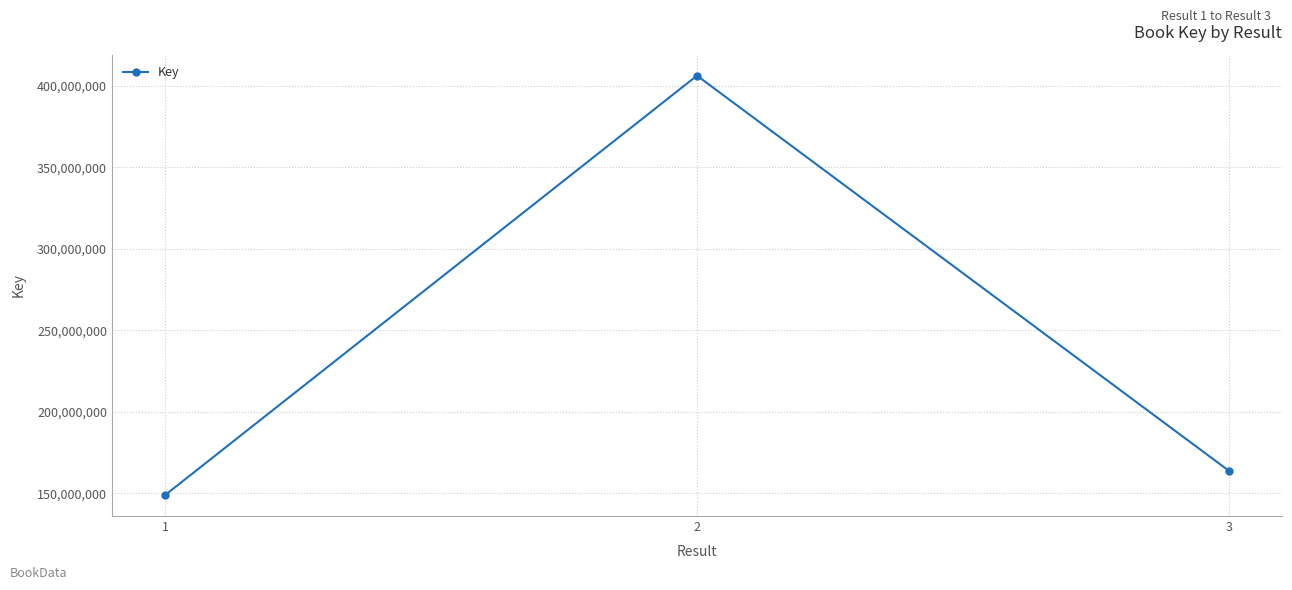

Where is the data nearest to the value 277625237?

3